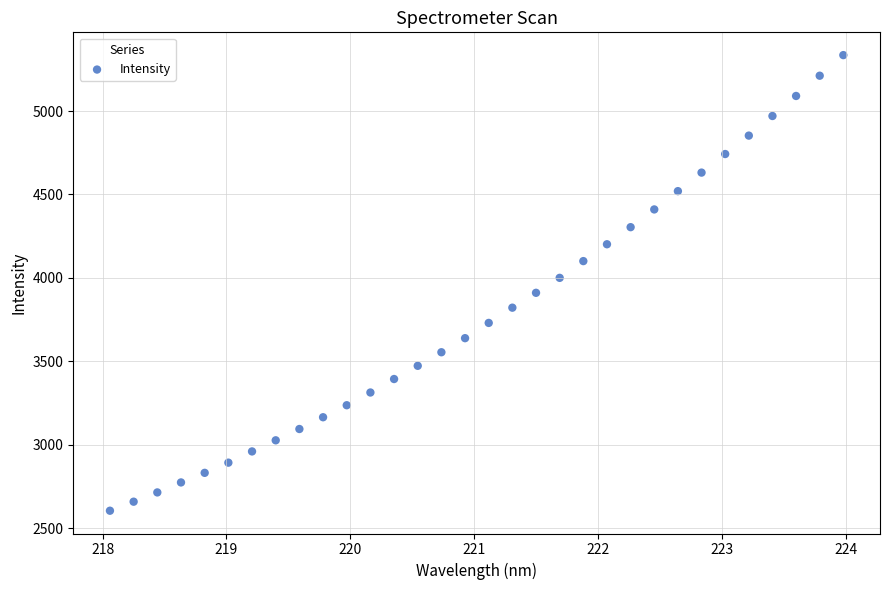

What is the range of Y values (max minus min)?

2730.9